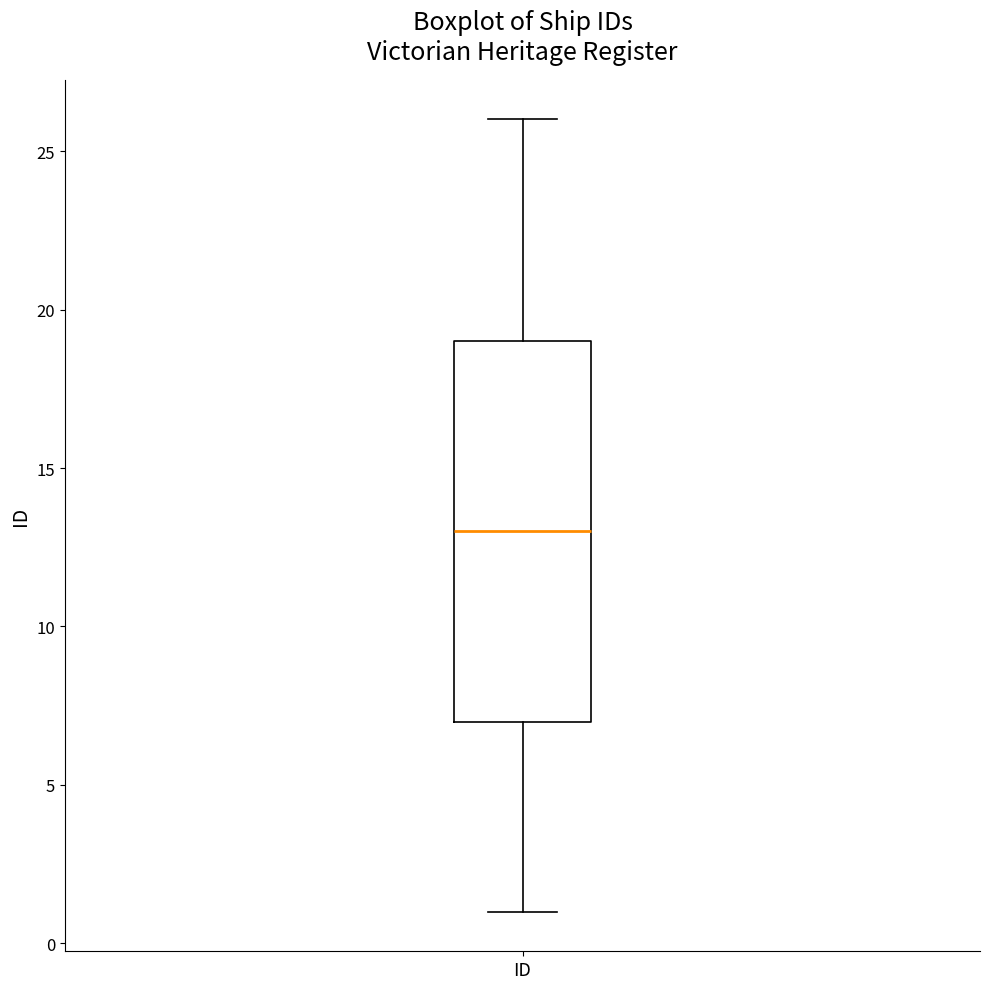

Transcribe this box plot: give where the median line is, the range the box spans, and where the two whiskers end, as read against the y-axis. The values are not printed on the chart, so give them approximately, as read against the axis.

median 13, box 7 to 19, whiskers 1 to 26